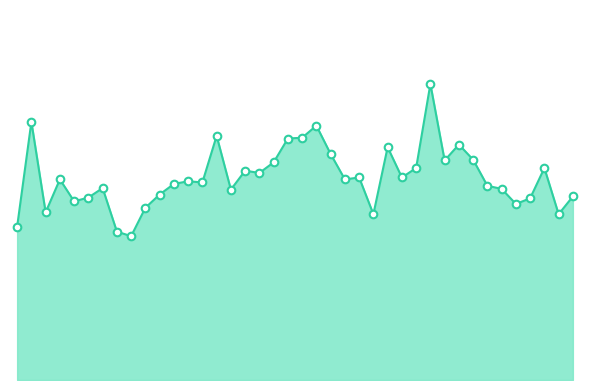

Is this an area chart (filled region under the line)?

Yes